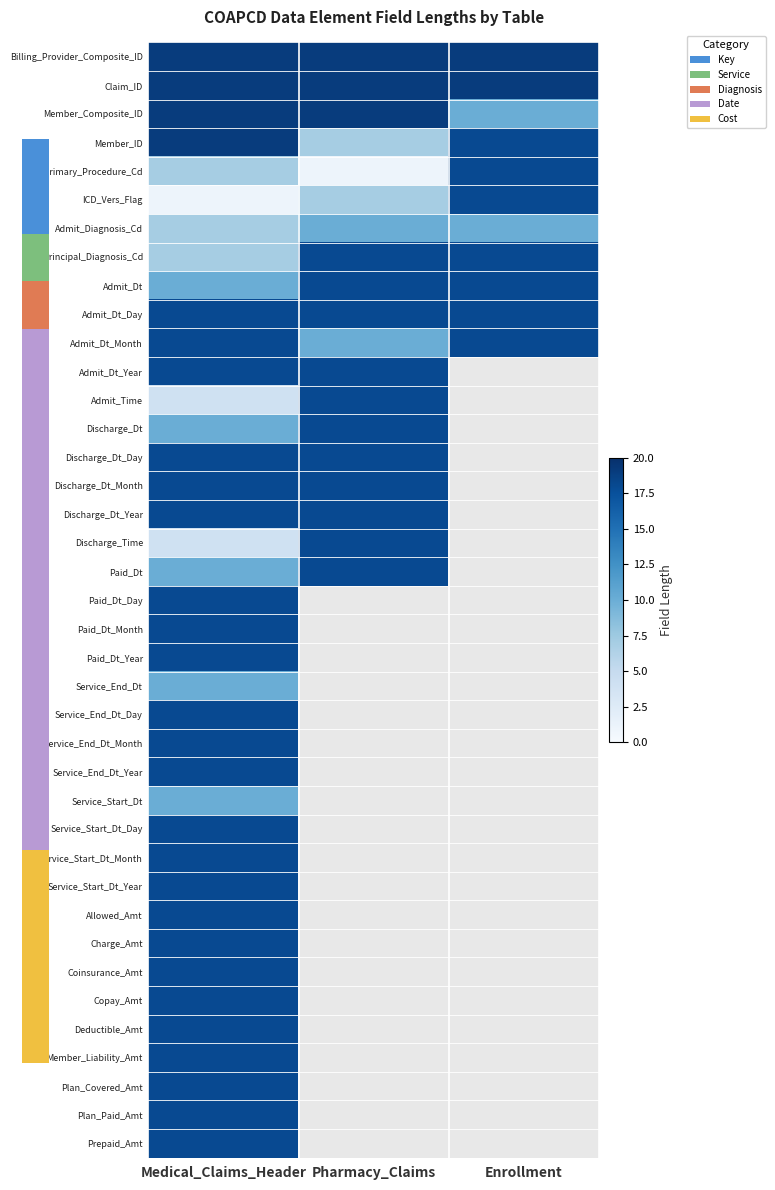

What is the minimum value shown in the chart?

1.0